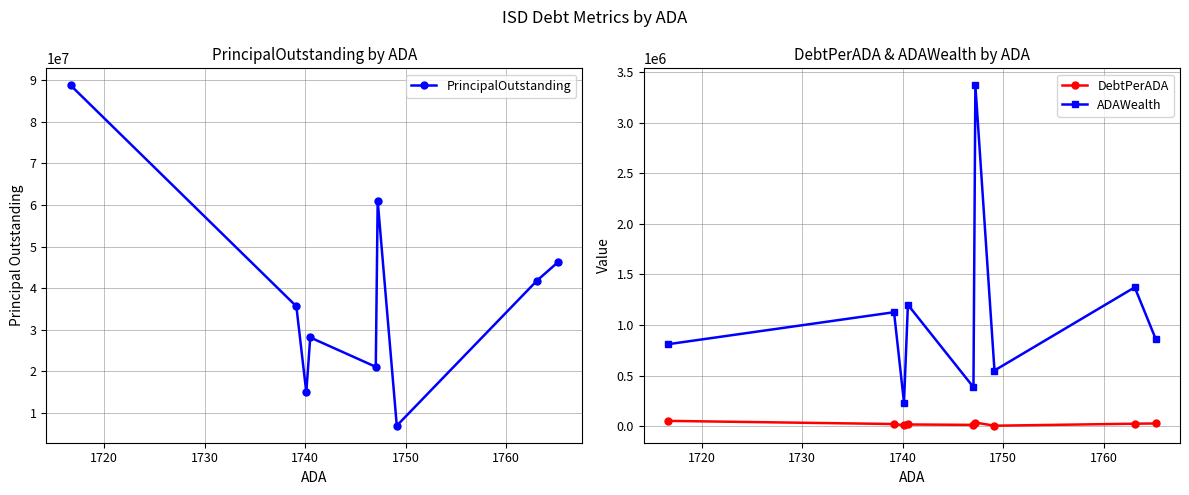

What is the average value of the DebtPerADA series?

22000.1